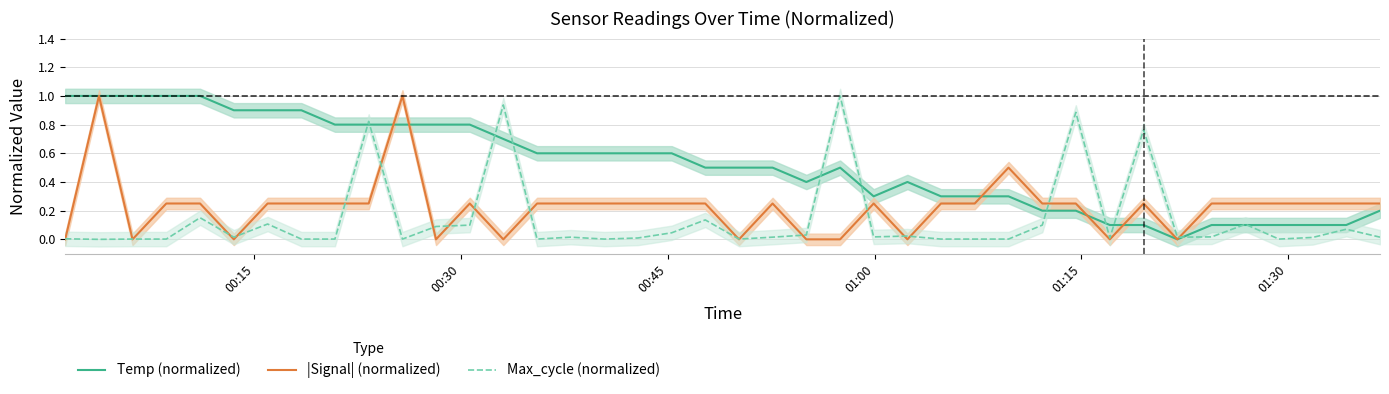

After their last crossing, which series has the higher values: |Signal| (normalized) or Max_cycle (normalized)?

|Signal| (normalized)